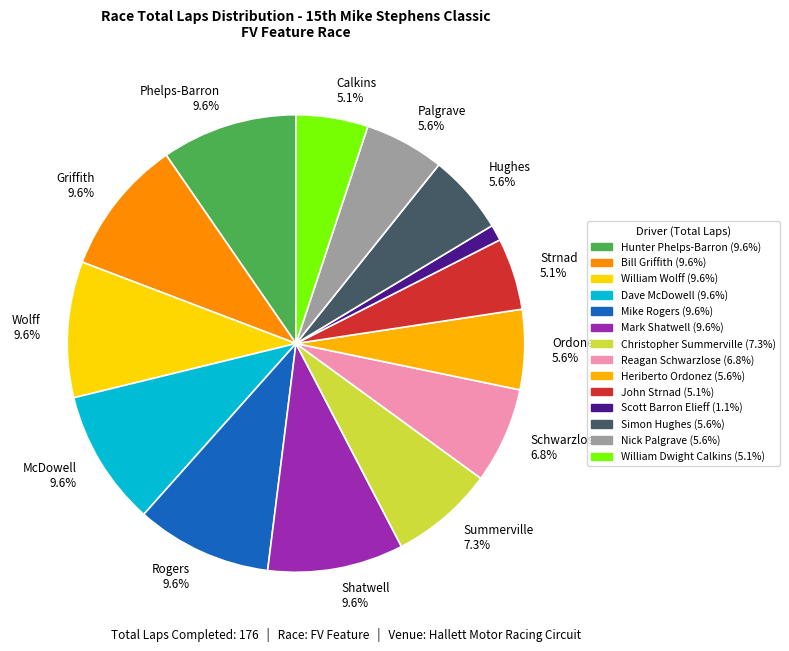

How many segments does this pie chart have?

14